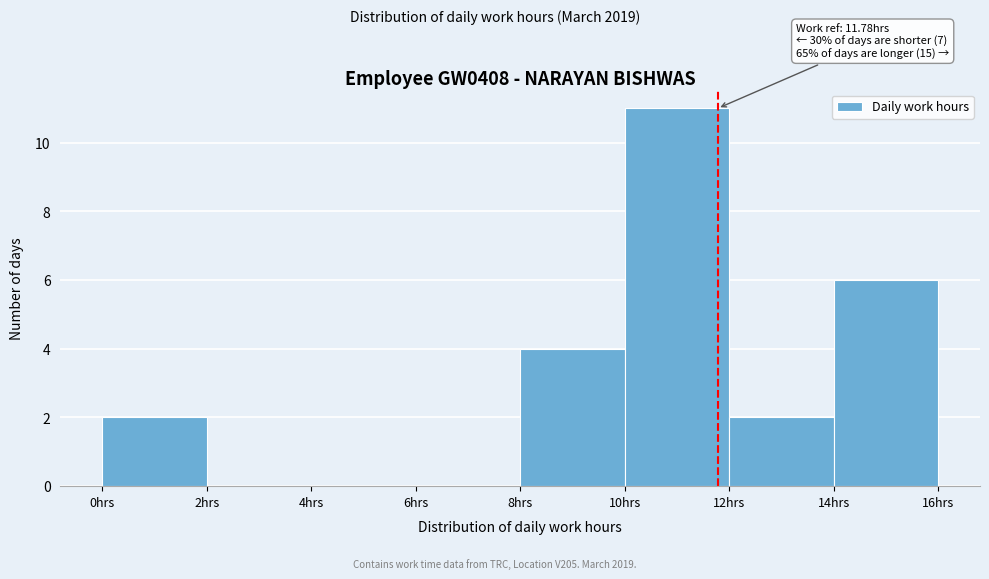

Over which range of the x-axis is the bar tallest?

10 to 12